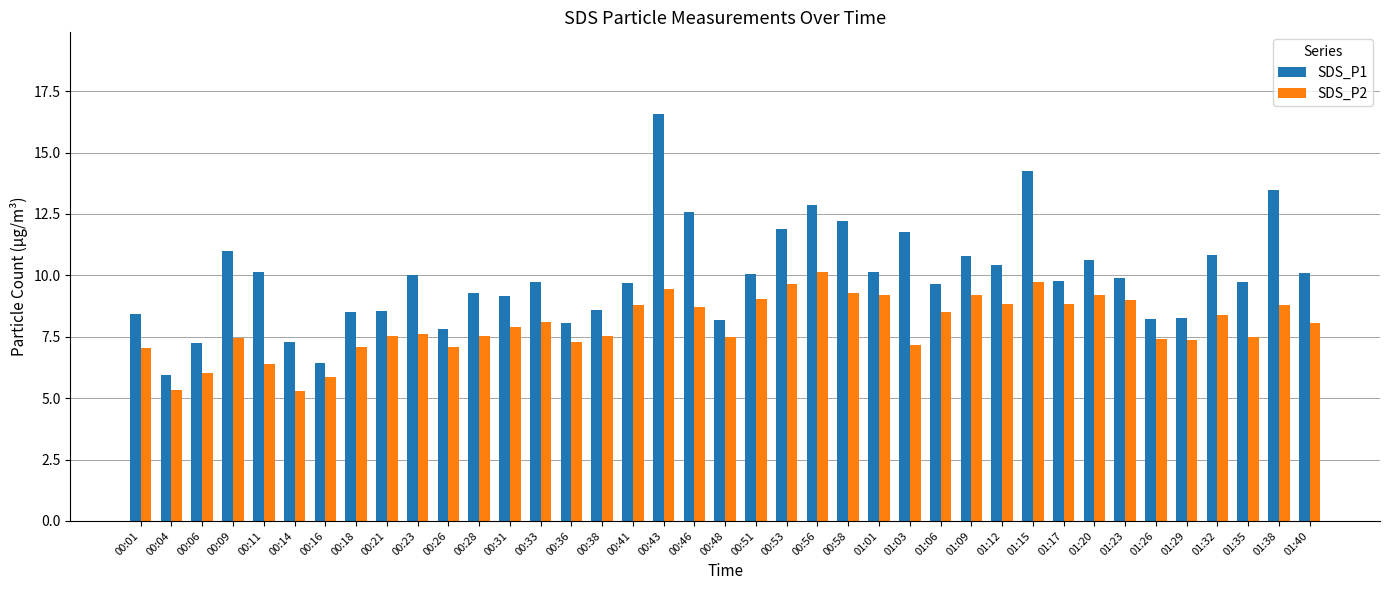

Is it true that SDS_P2 equals 8.8 at 00:41?

True